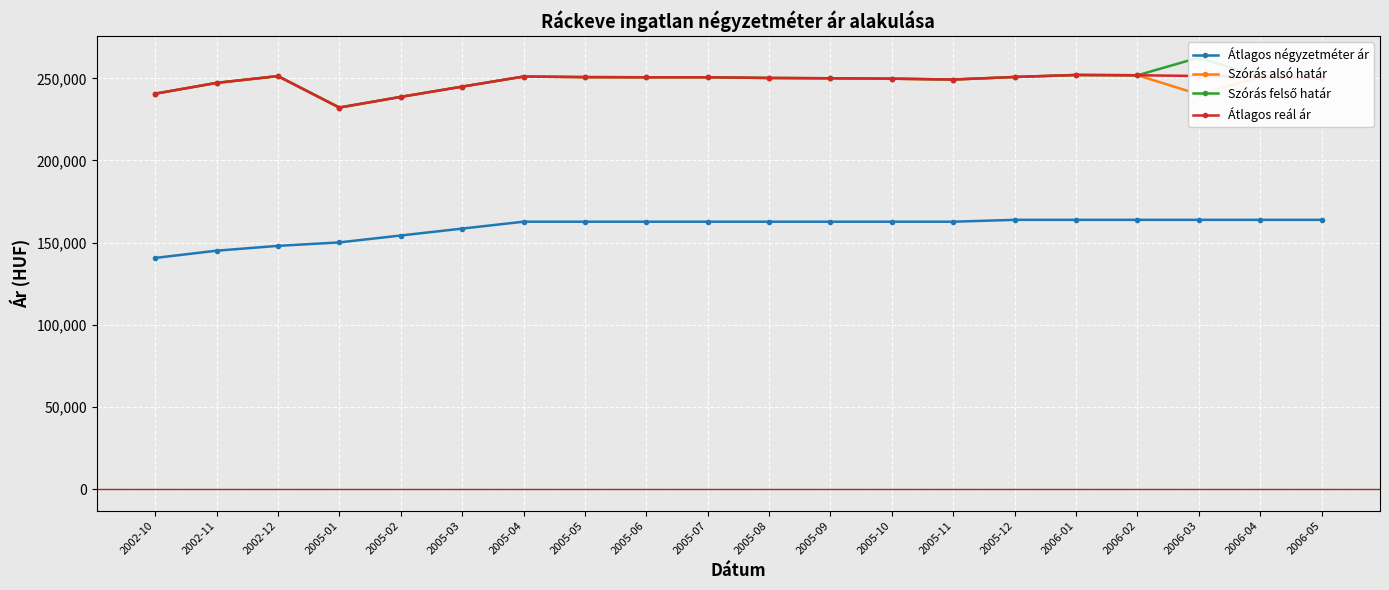

Is it true that Átlagos négyzetméter ár equals 162745 at 2005-09?

True